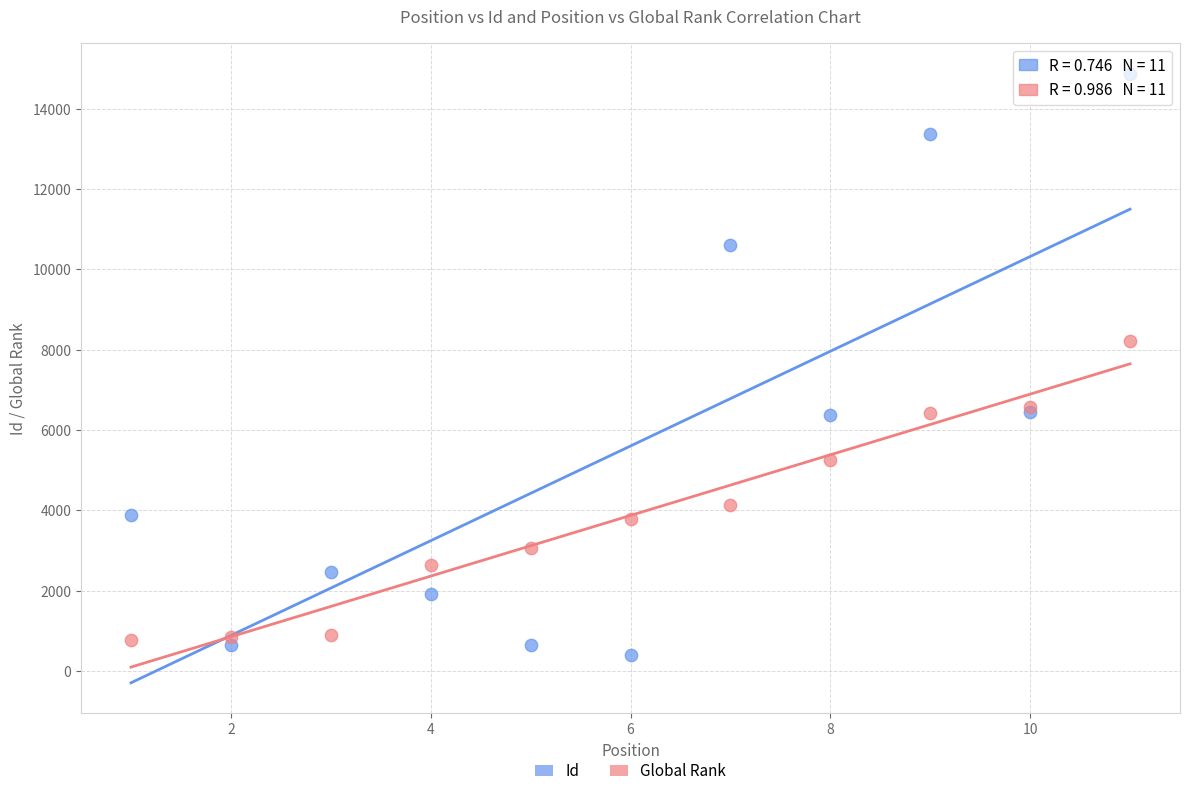

What is the X range (max minus min) for the scatter plot?

10